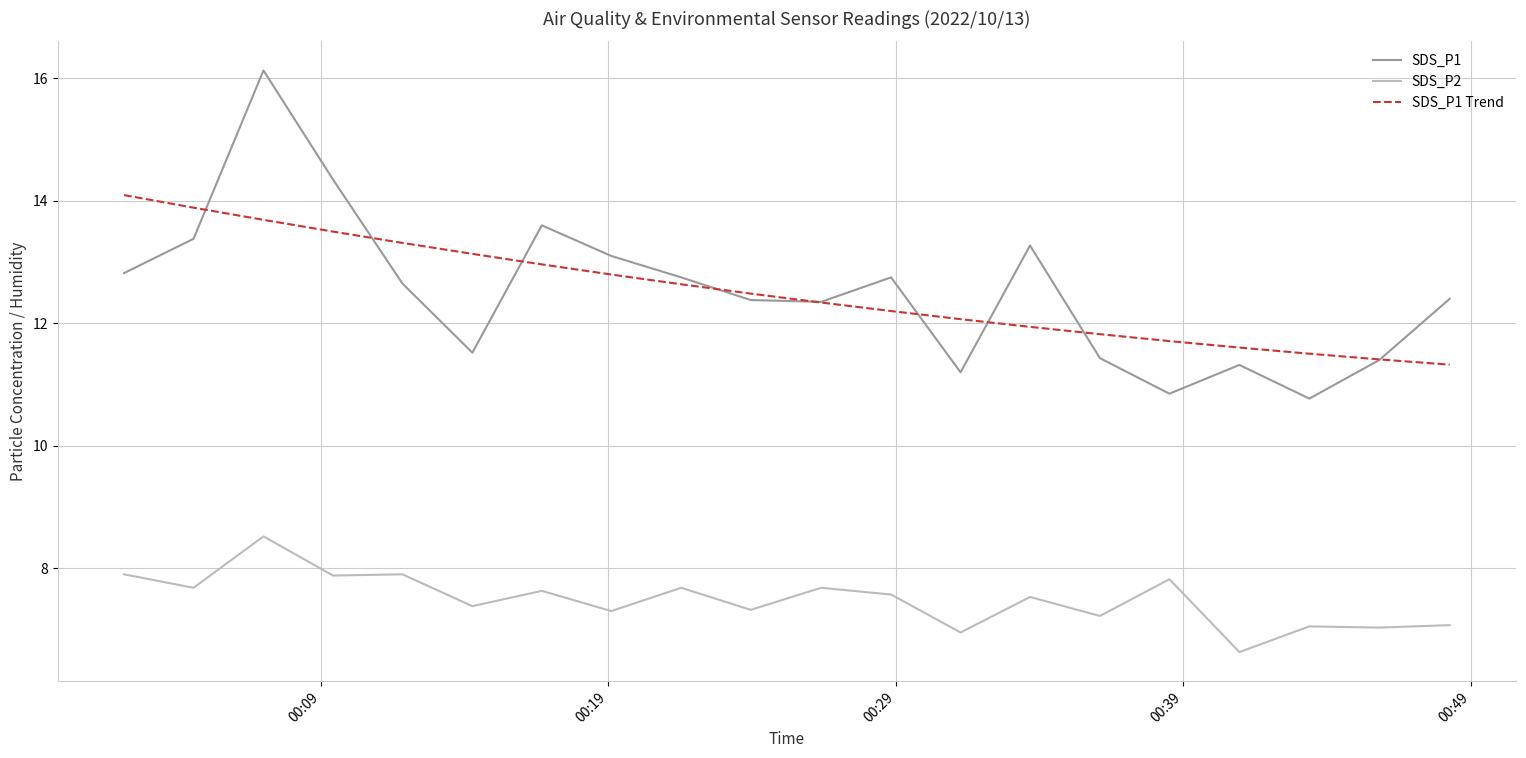

What is the minimum value for SDS_P1?

10.8